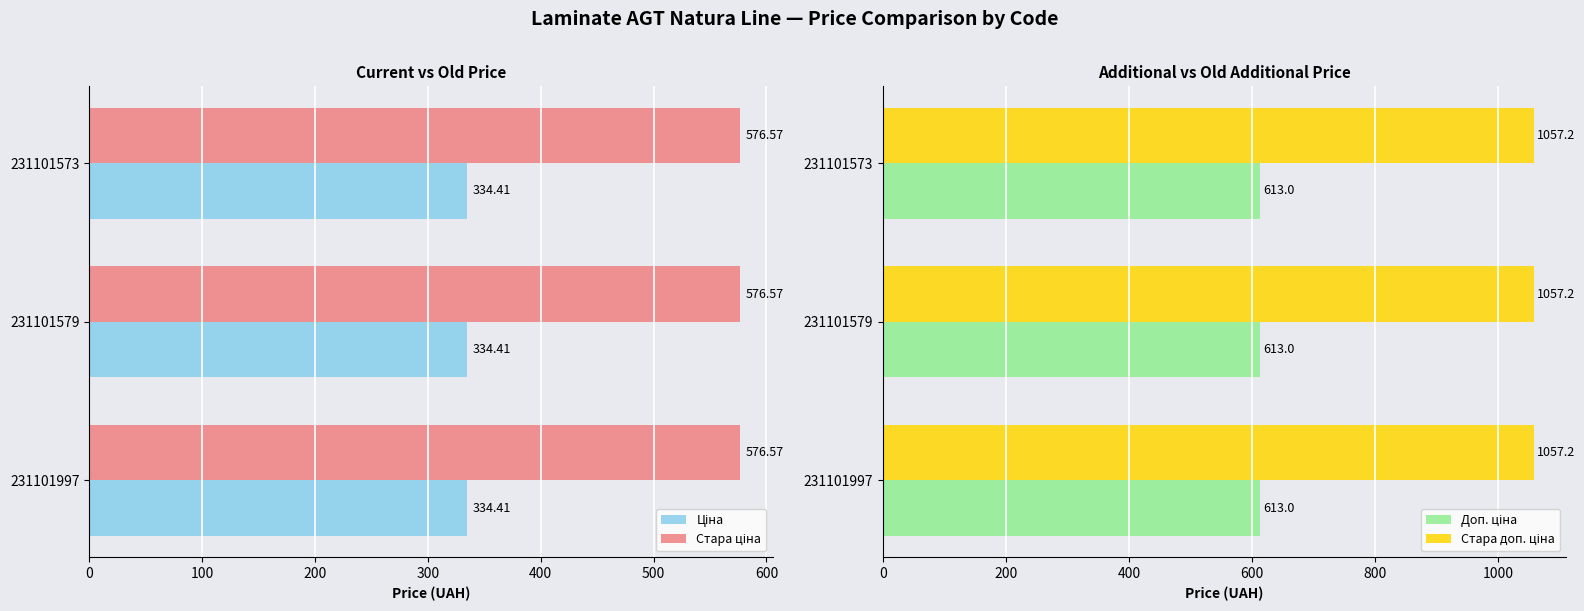

What is the difference between the highest and lowest values at 231101579?

722.8